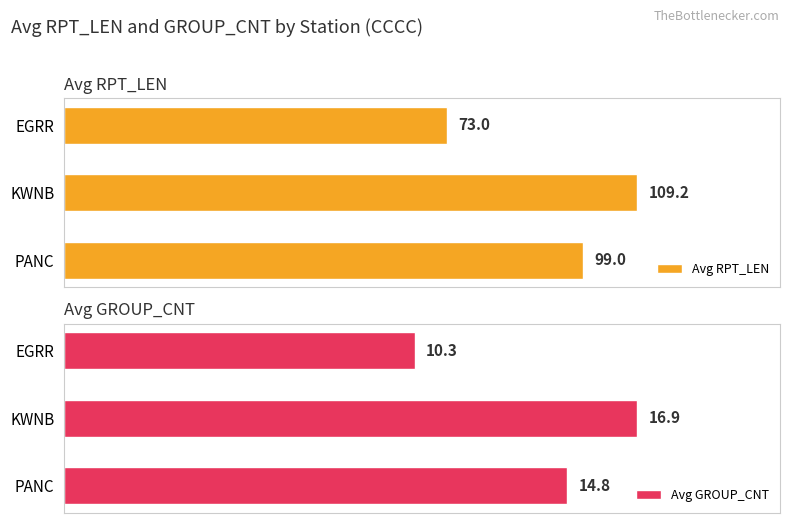

List the labels in order of Avg GROUP_CNT value, smallest first.

EGRR, PANC, KWNB